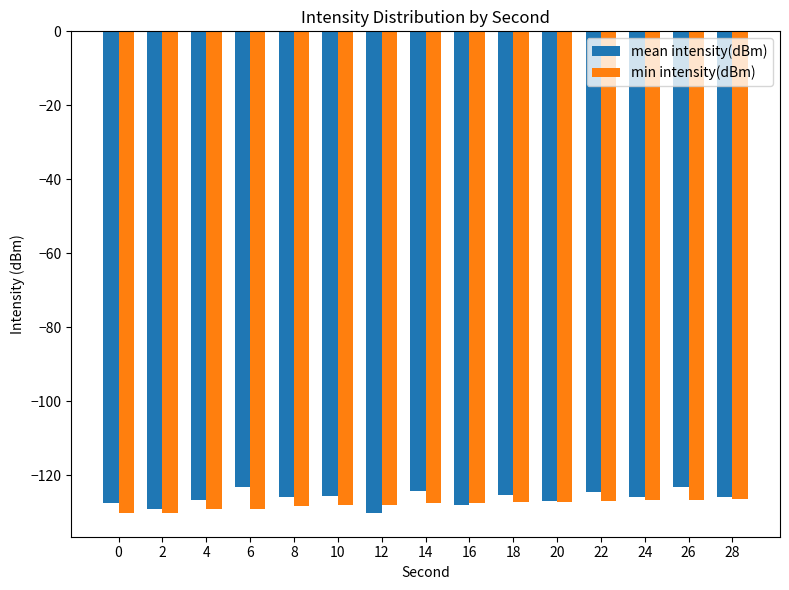

What is the value of the mean intensity(dBm) bar at the 9th from the left?

-128.0